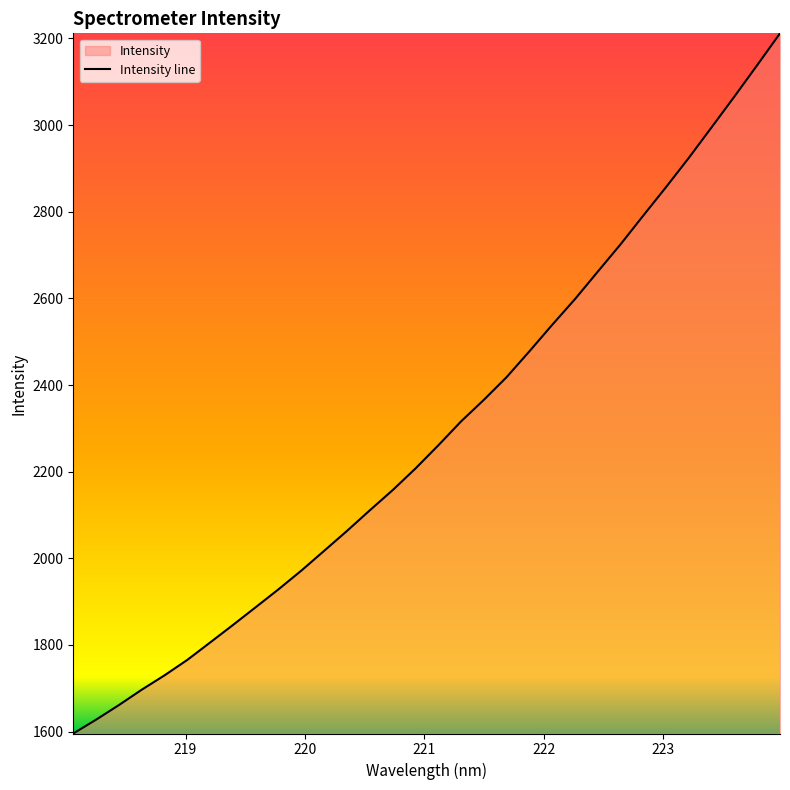

What is the value of the 11th point from the left?

1971.9